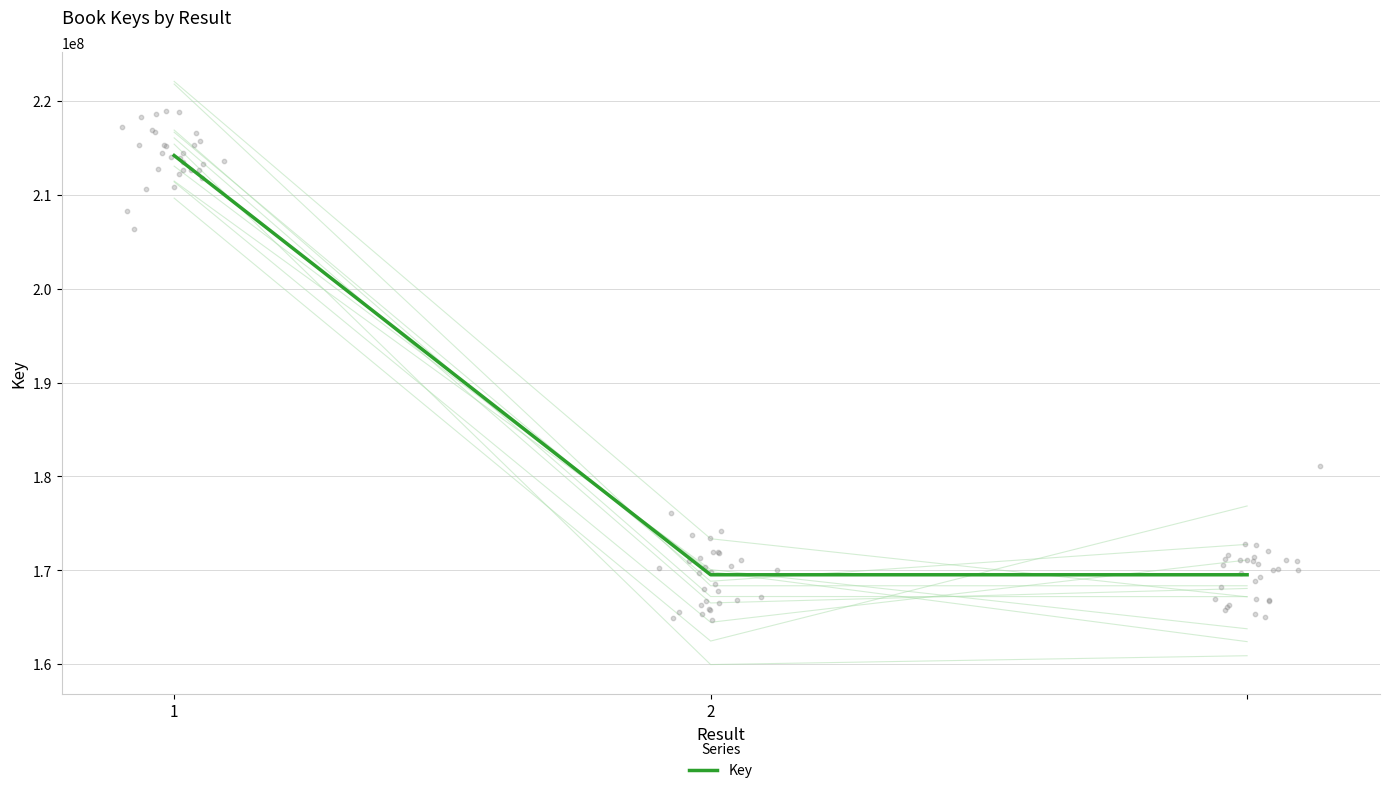

Between 1 and 2, which is larger?

1